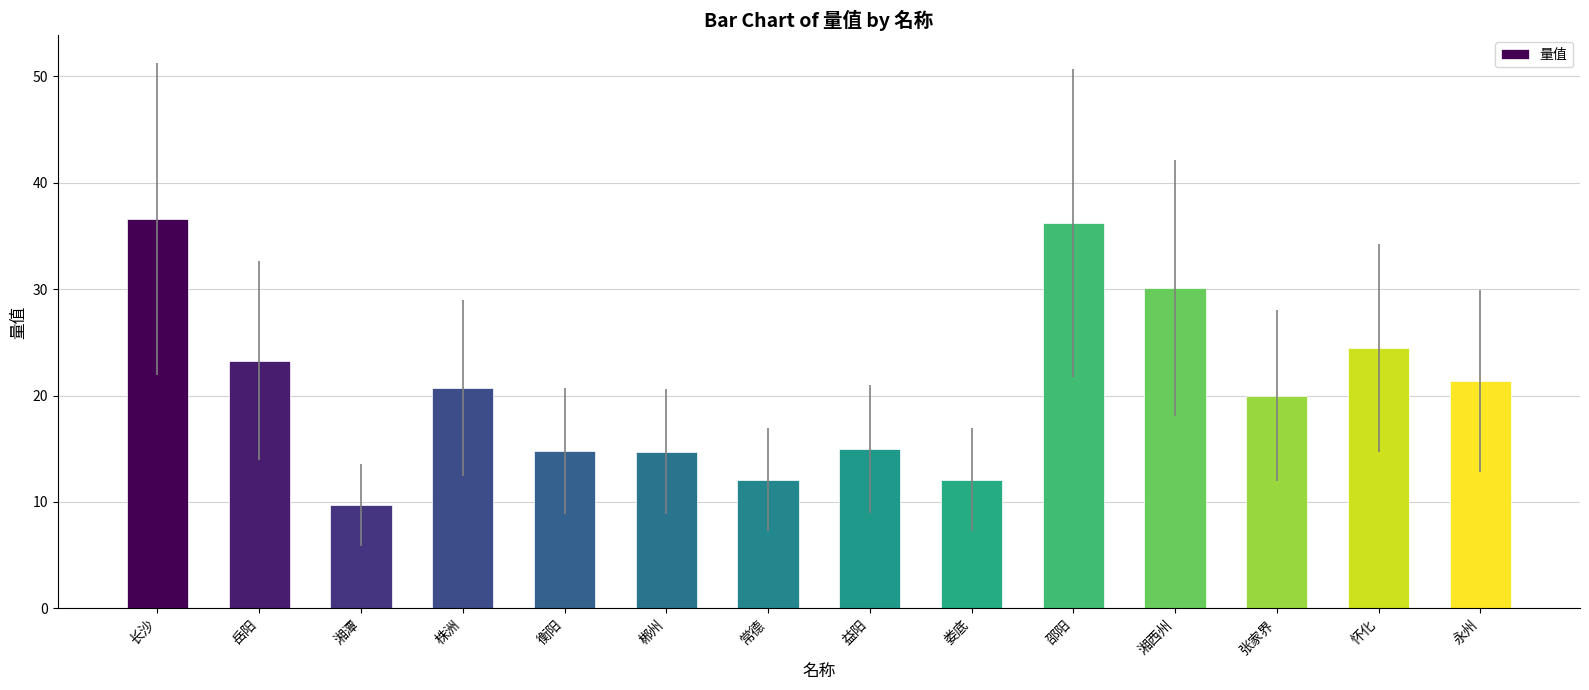

Count the number of data series in this chart.

1